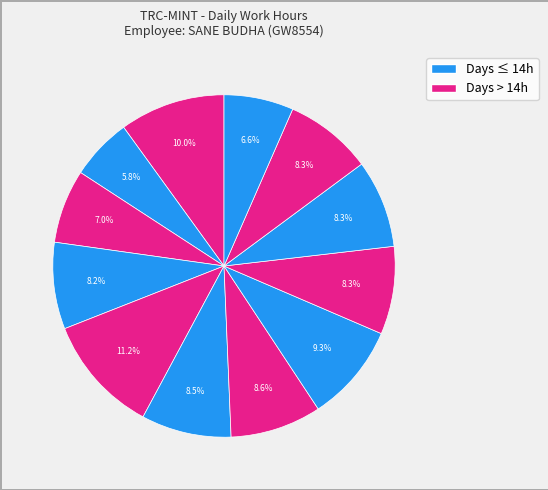

Count the number of slices in the pie.

12